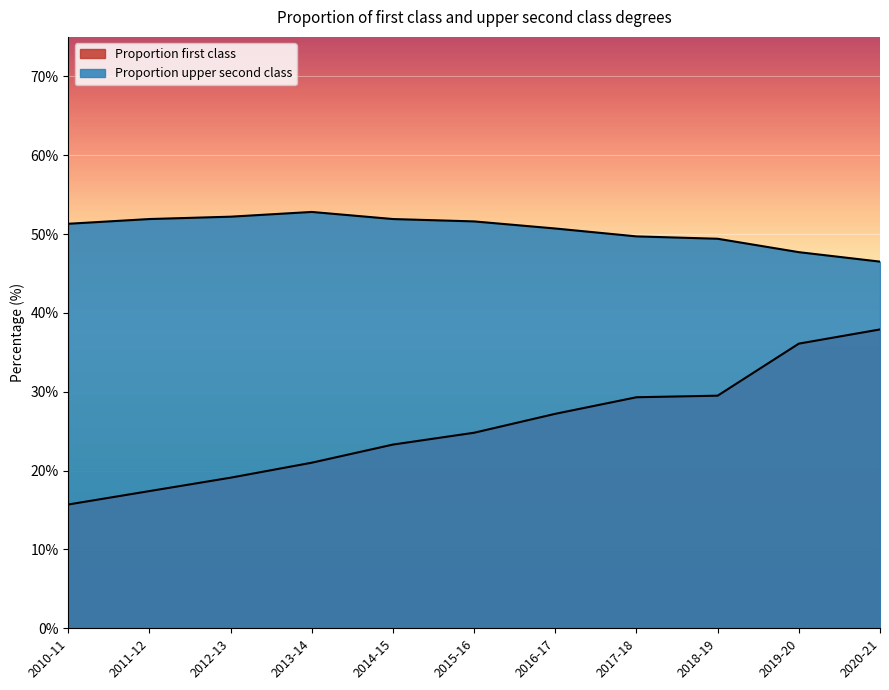

Reading right to left, extract all data points from this chart.

Proportion first class: 2020-21=37.9	2019-20=36.1	2018-19=29.5	2017-18=29.3	2016-17=27.2	2015-16=24.8	2014-15=23.3	2013-14=21.0	2012-13=19.1	2011-12=17.4	2010-11=15.7
Proportion upper second class: 2020-21=46.5	2019-20=47.7	2018-19=49.4	2017-18=49.7	2016-17=50.7	2015-16=51.6	2014-15=51.9	2013-14=52.8	2012-13=52.2	2011-12=51.9	2010-11=51.3